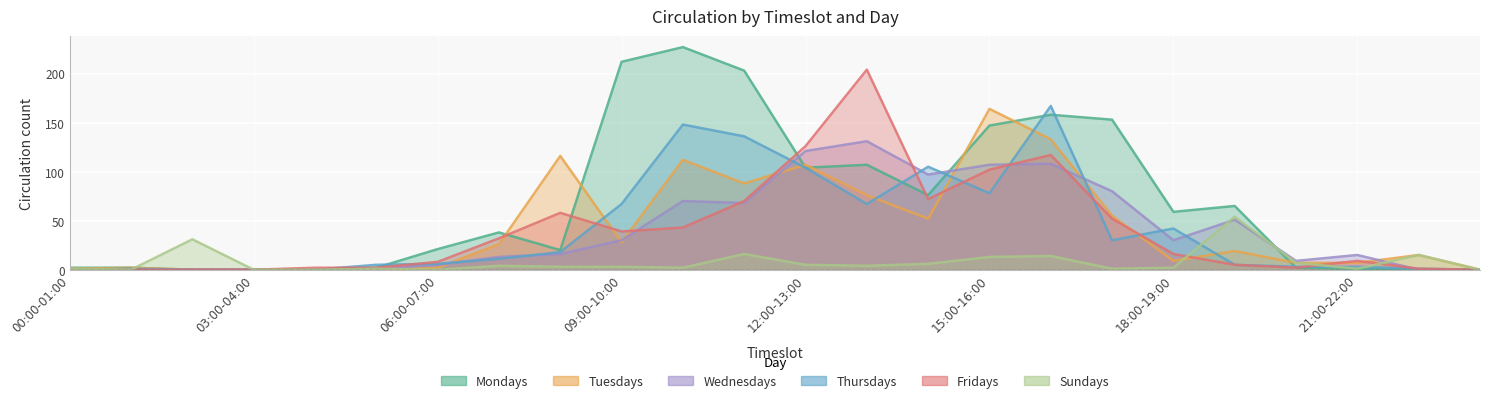

Rank the series by their maximum value, from highest to lowest.

Mondays, Fridays, Thursdays, Tuesdays, Wednesdays, Sundays